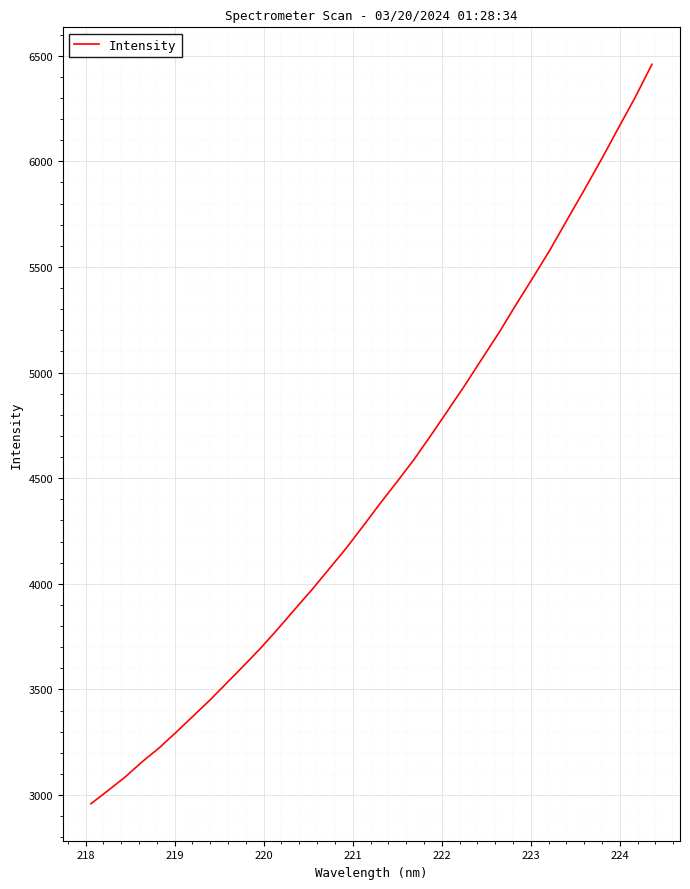

Count the number of data series in this chart.

1